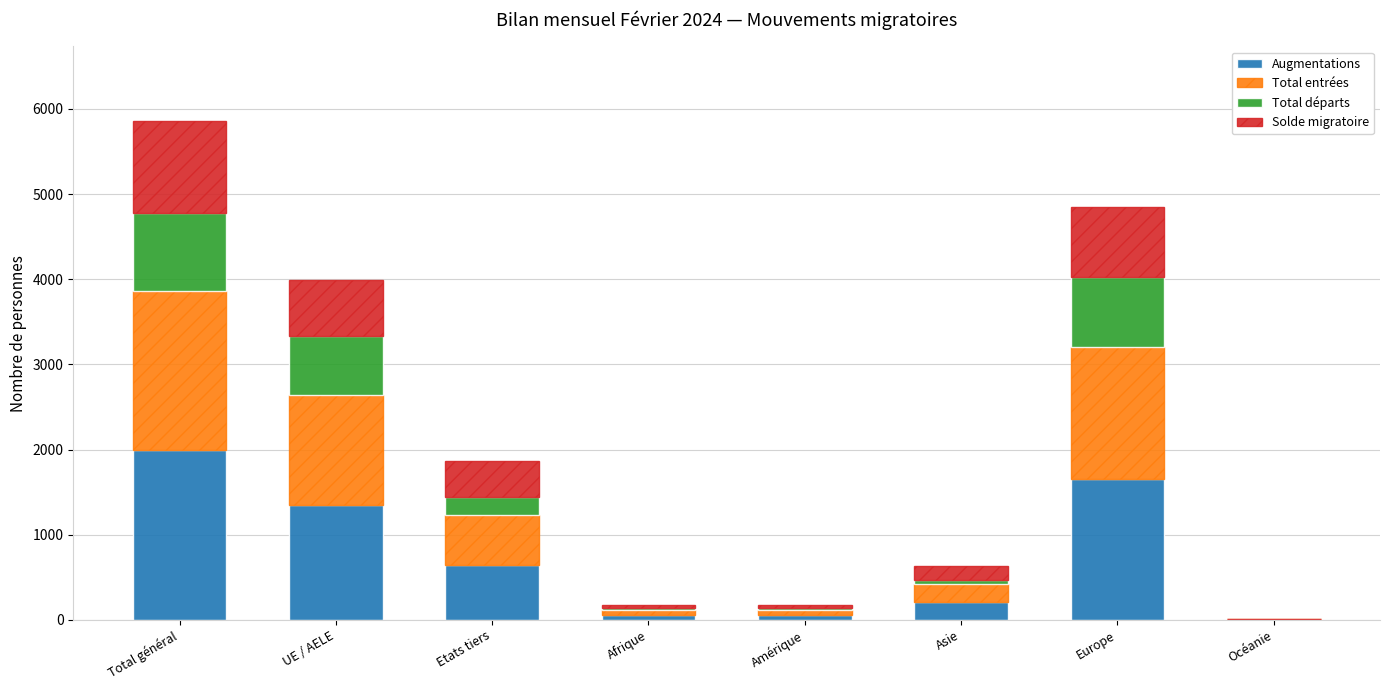

What is the highest value of the Augmentations series?

1992